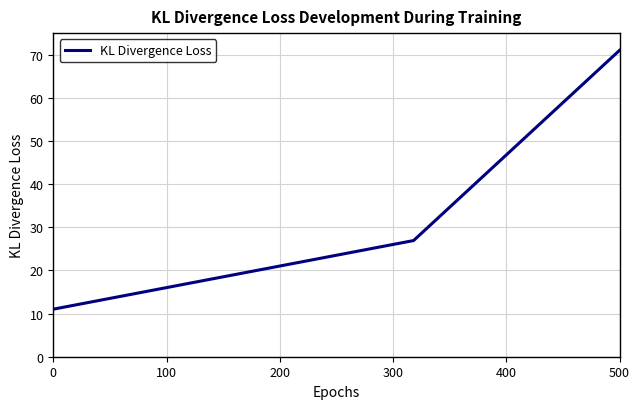

True or false: the data has more than 2 interior local peaks.

False